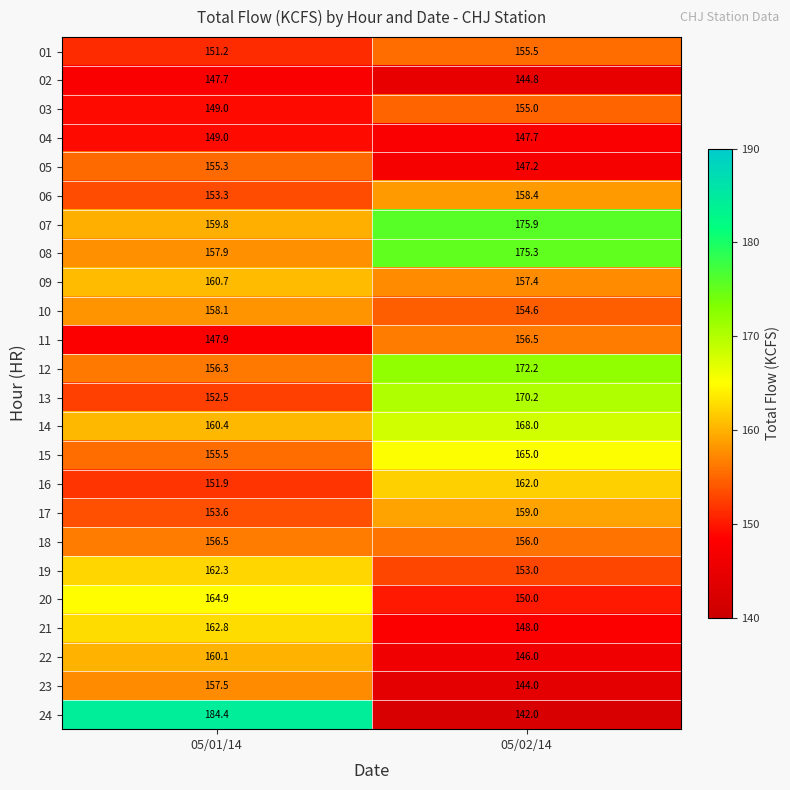

List the labels in order of 14 value, smallest first.

05/01/14, 05/02/14